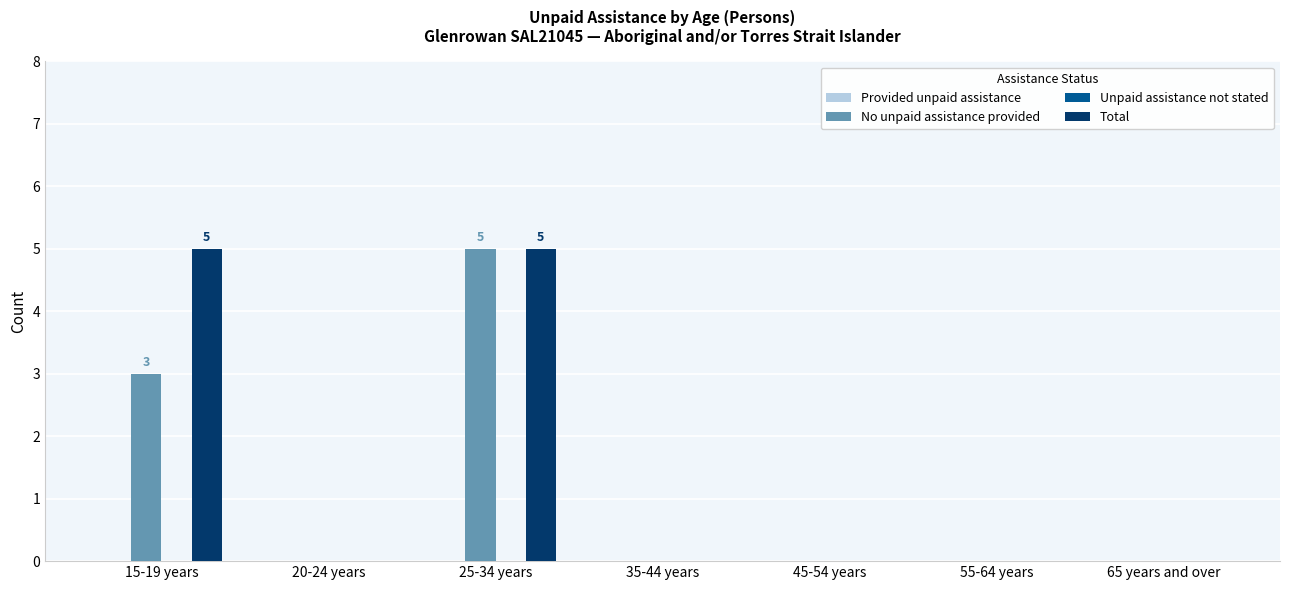

Count the number of categories in the chart.

7